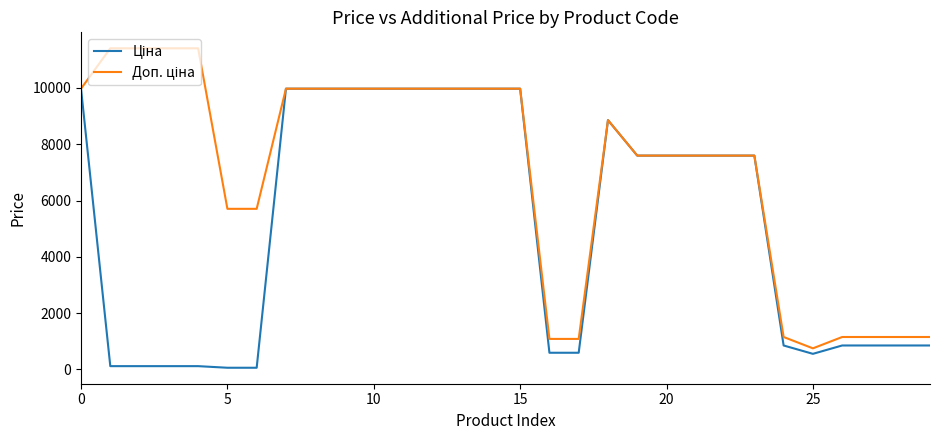

What is the maximum value shown in the chart?

11410.0